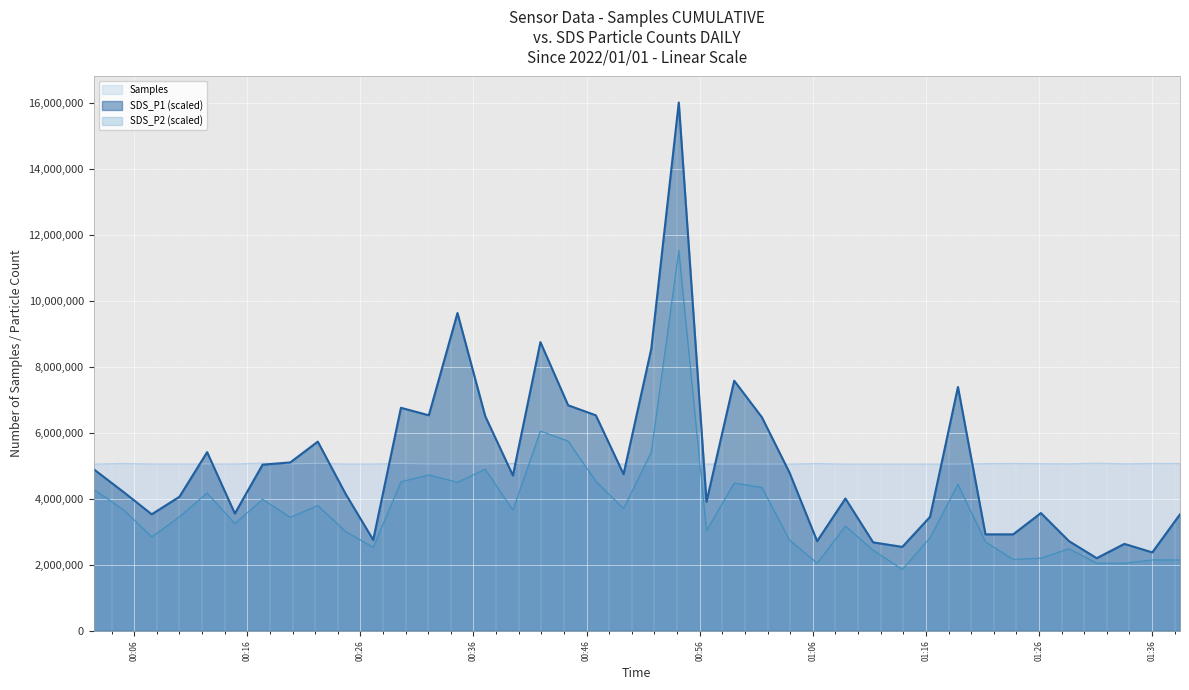

Which series has the largest total across all categories?

SDS_P1